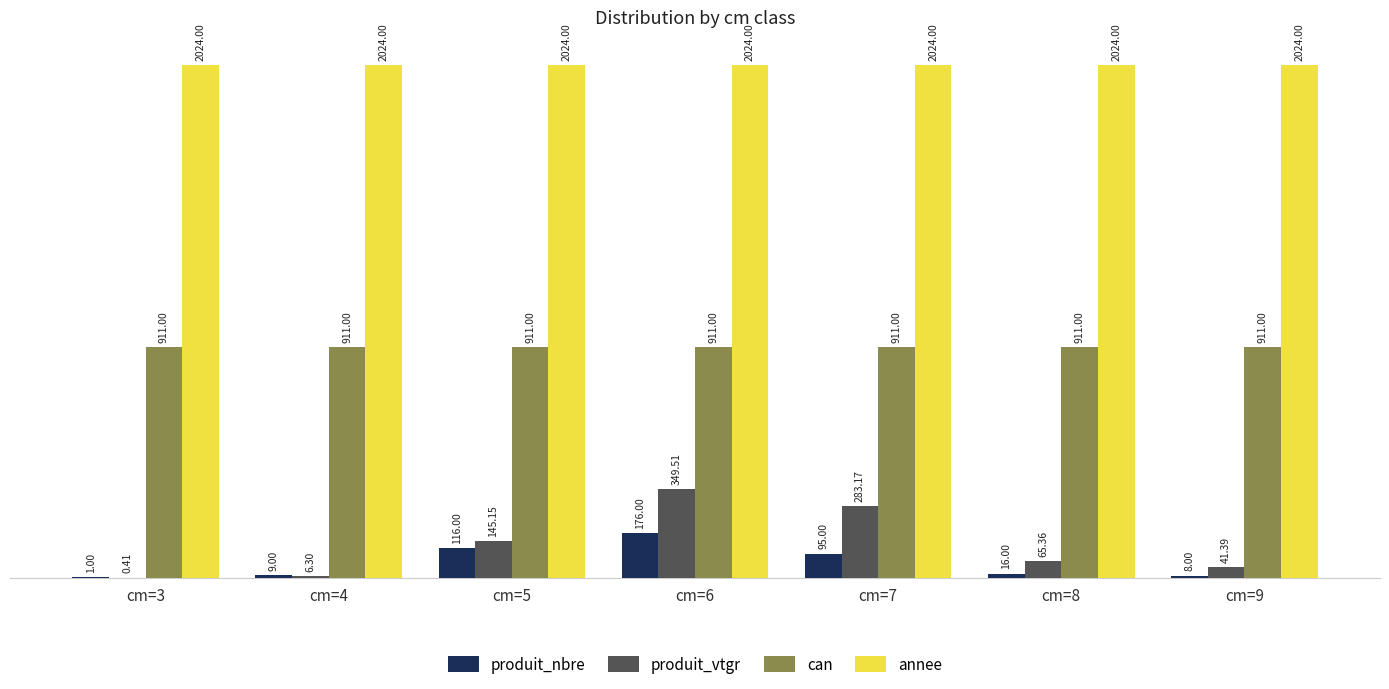

Between cm=3 and cm=6, which series saw the biggest shift?

produit_vtgr